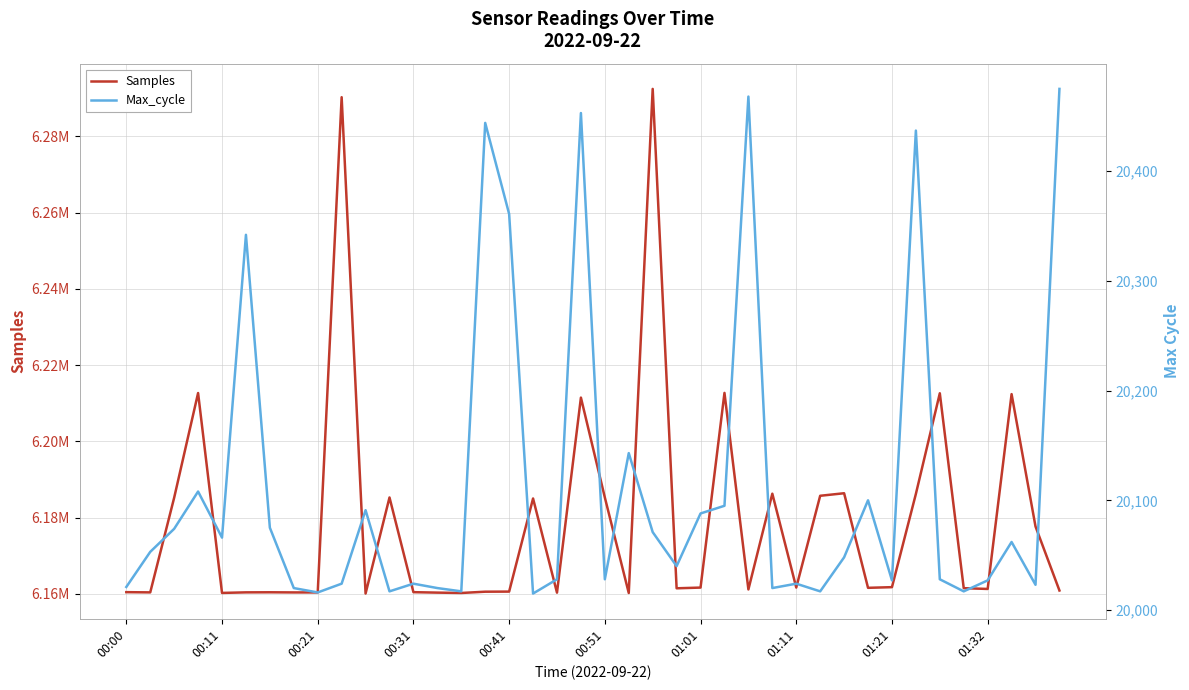

What is the difference between the Samples values at 00:31 and 26?

51515